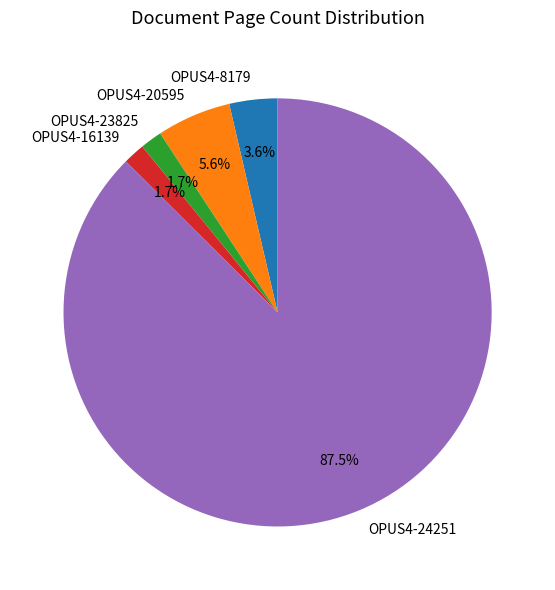

Count the number of slices in the pie.

5